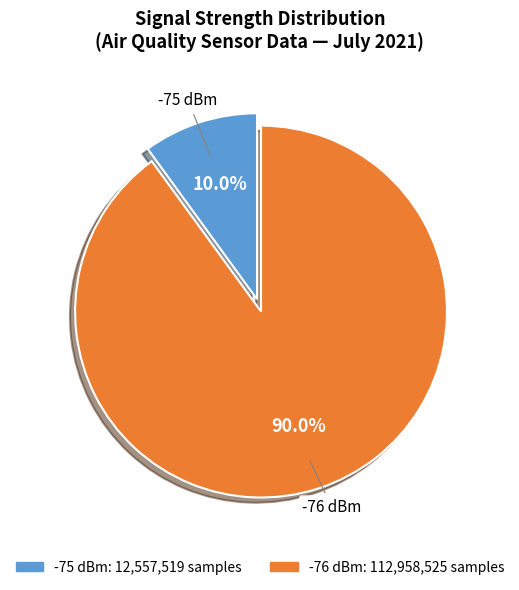

Is there a majority slice in this chart?

Yes